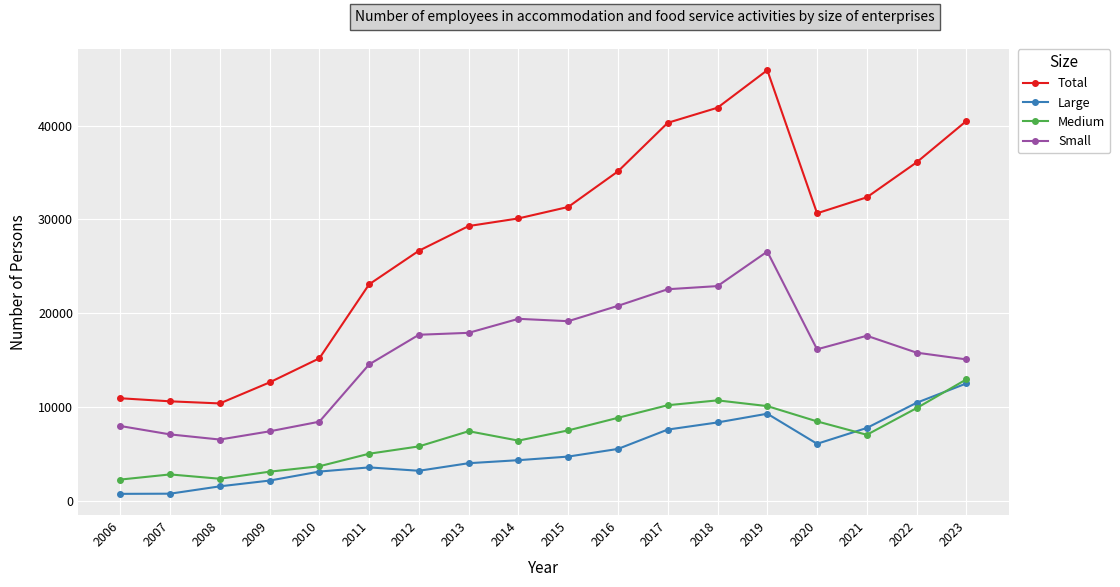

True or false: Large has more than 1 interior local peaks.

True